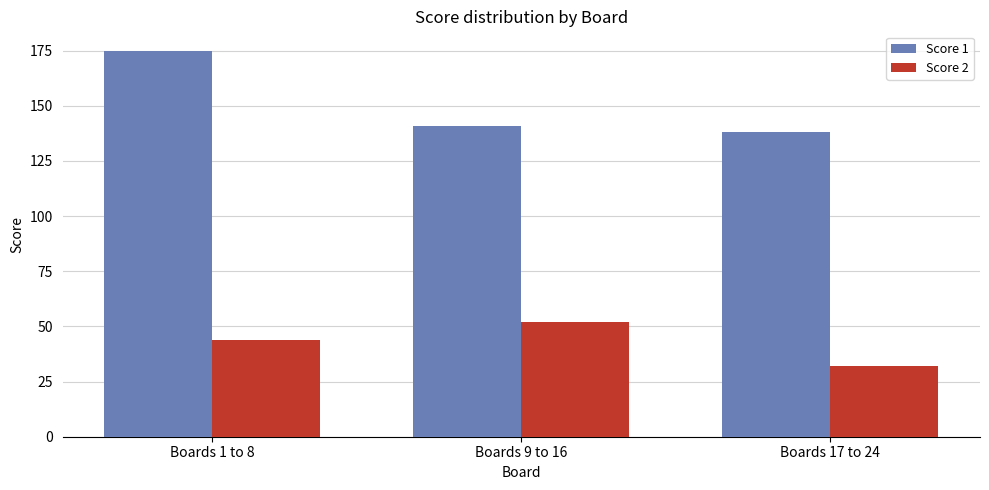

List the series in order of their peak value, lowest first.

Score 2, Score 1